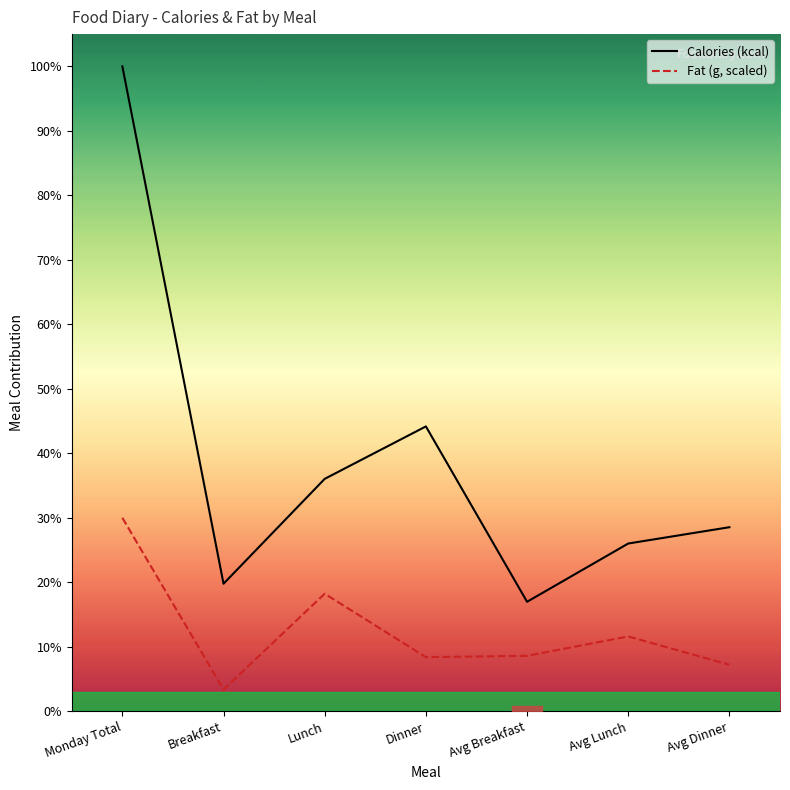

Reading right to left, list all the values displayed in this chart.

Calories (kcal): 632.0	576.0	376.0	978.0	798.0	438.0	2214.0
Fat (g, scaled): 159.7	256.9	190.5	185.9	403.7	74.6	664.2